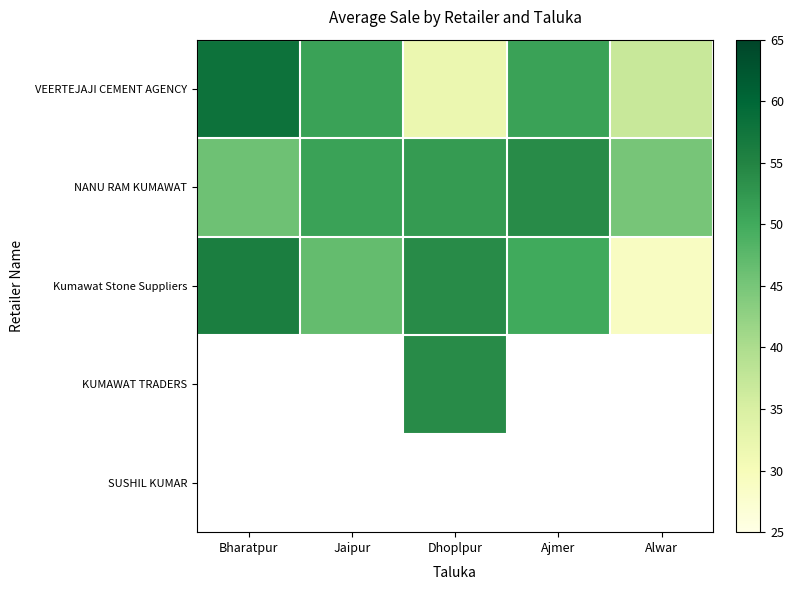

What is the difference between the second highest and second lowest values in the Kumawat Stone Suppliers series?

7.2